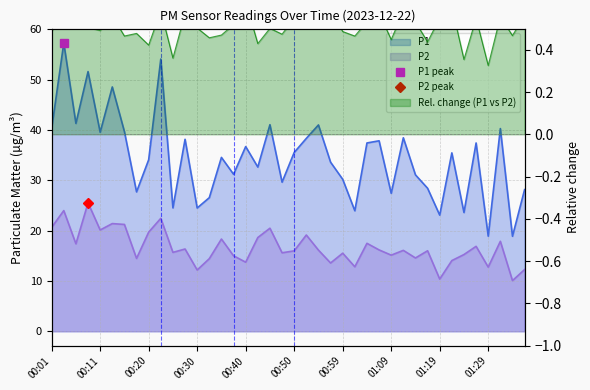

List the labels in order of P1 value, largest first.

00:03, 00:23, 00:08, 00:13, 00:06, 00:45, 00:54, 00:01, 01:31, 00:16, 00:11, 01:12, 00:52, 00:28, 01:07, 01:04, 01:26, 00:40, 00:50, 01:21, 00:35, 00:20, 00:57, 00:42, 00:37, 01:14, 00:59, 00:47, 01:16, 01:36, 00:18, 01:09, 00:33, 00:25, 00:30, 01:02, 01:24, 01:19, 01:29, 01:34